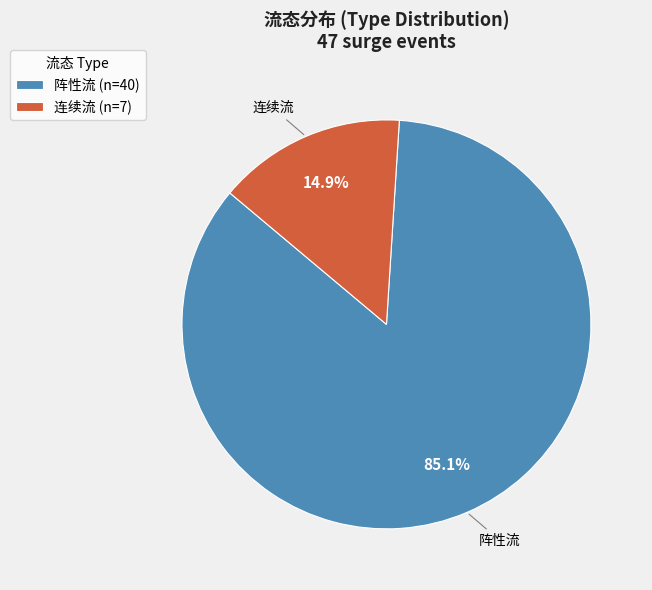

Which has a higher value, 连续流 (n=7) or 阵性流 (n=40)?

阵性流 (n=40)